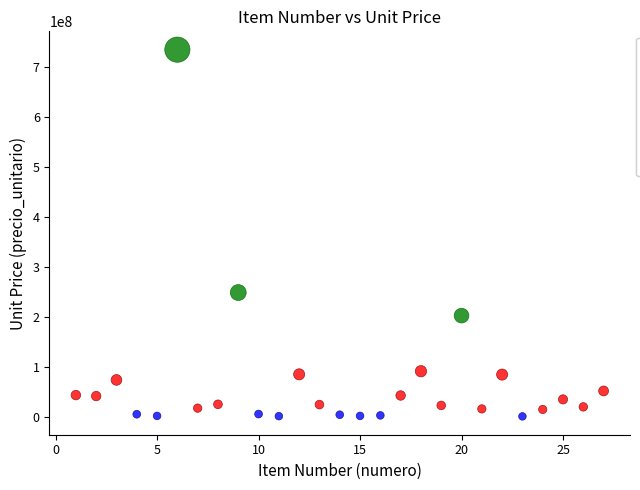

Which series reaches the maximum Y coordinate?

High (>100M)